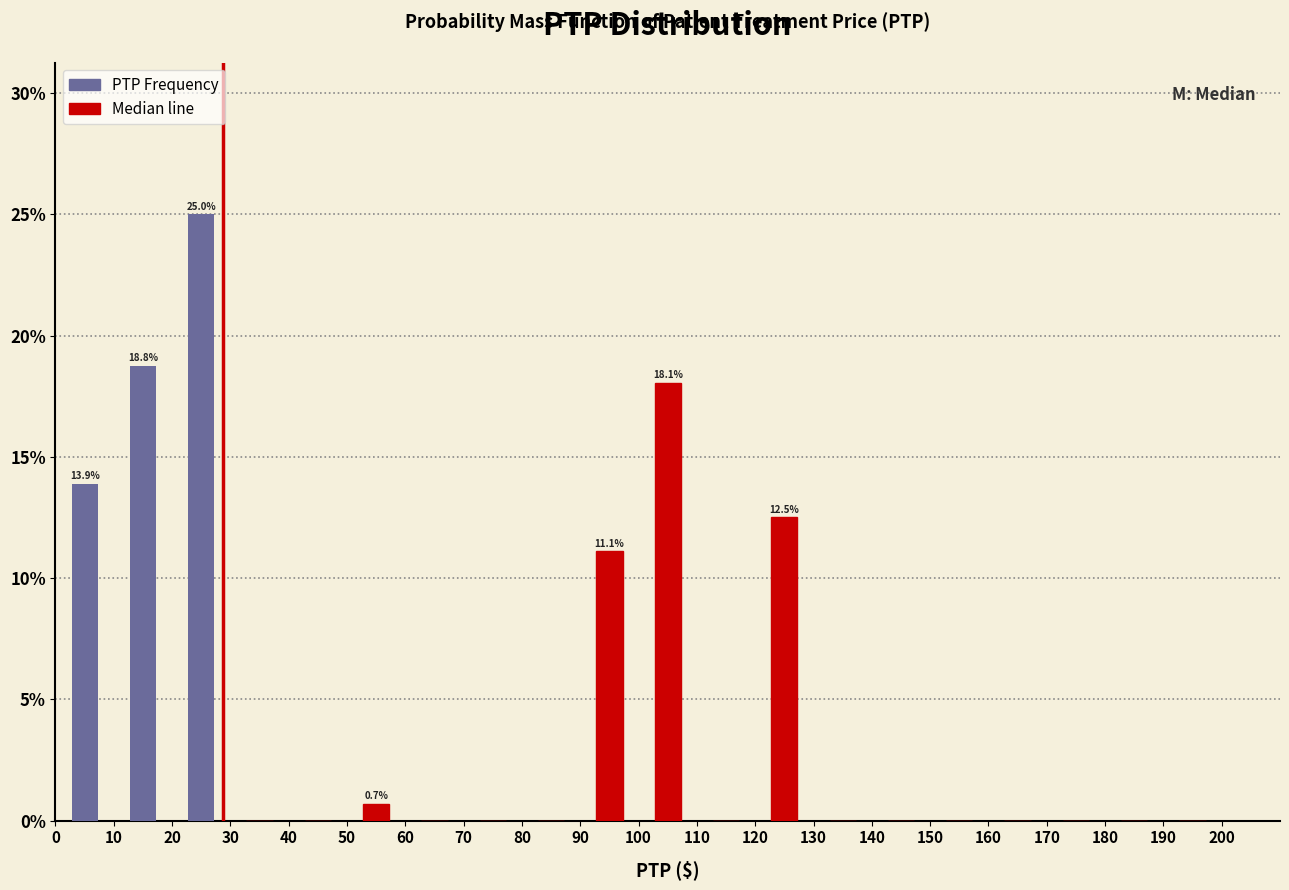

Over which range of the x-axis is the bar tallest?

20 to 30